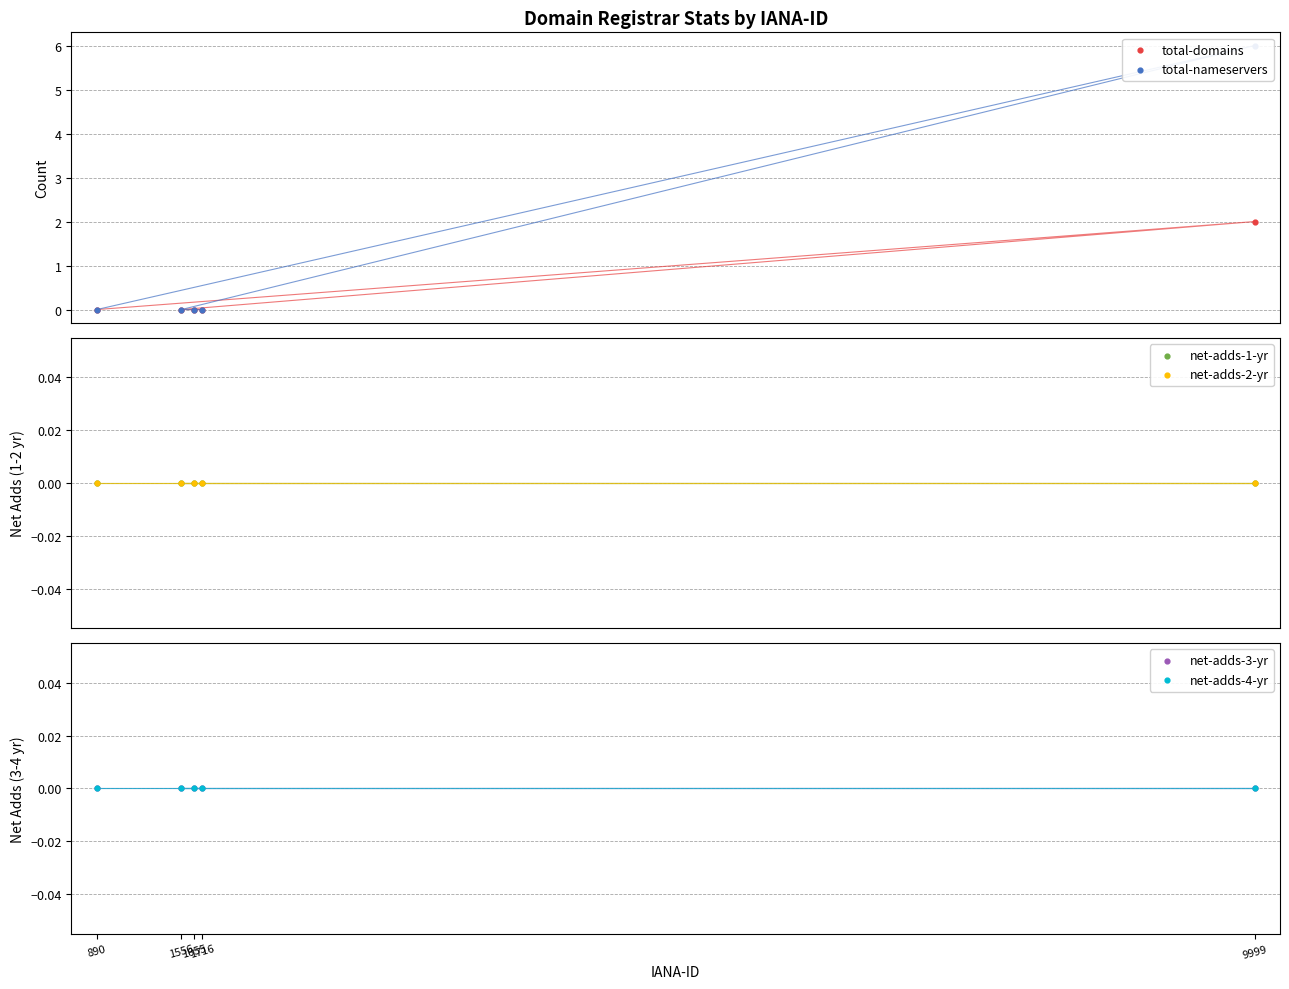

At which category is the sum across all series the highest?

9999